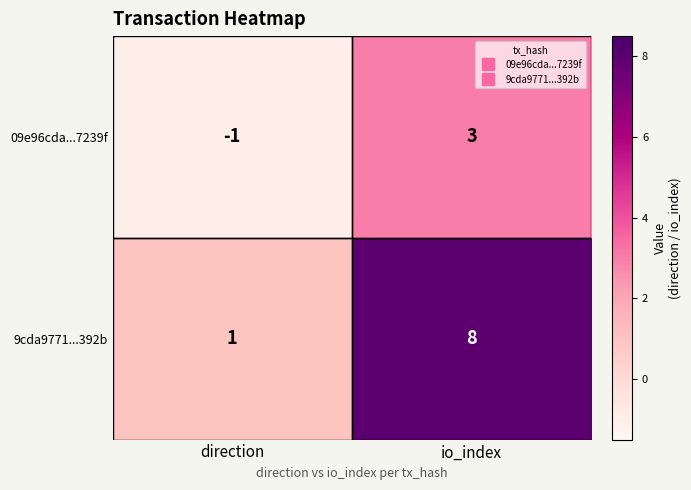

What is the spread (max minus min) of values at direction?

2